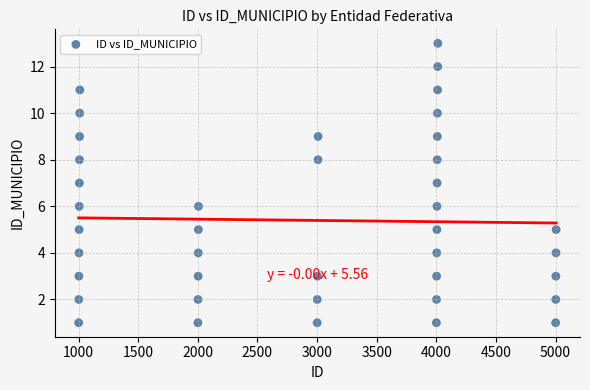

What is the range of X values (max minus min)?

4004